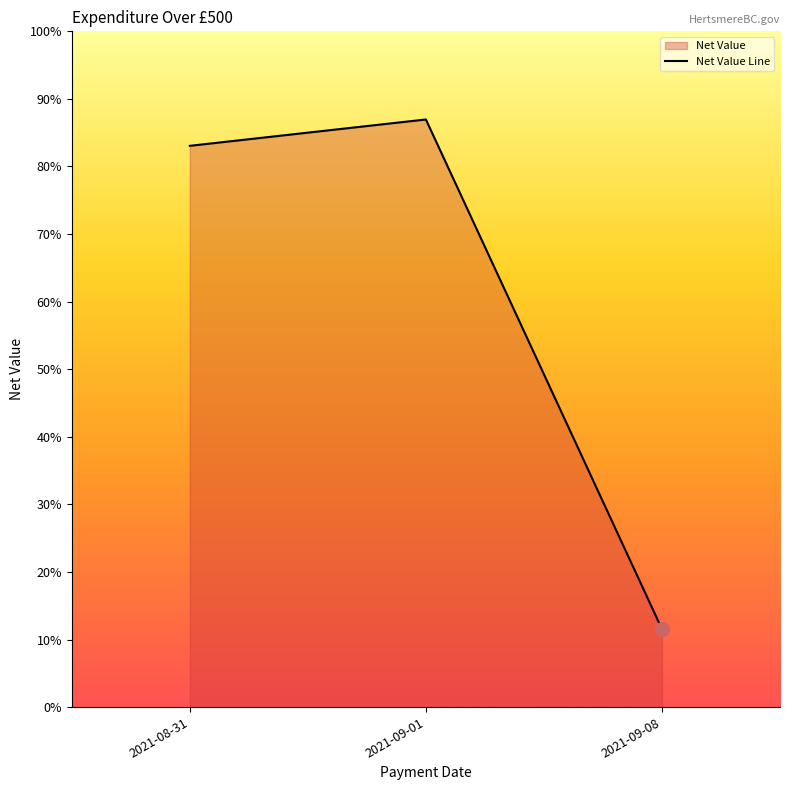

Reading right to left, extract all data points from this chart.

3561.0	26834.9	25631.4